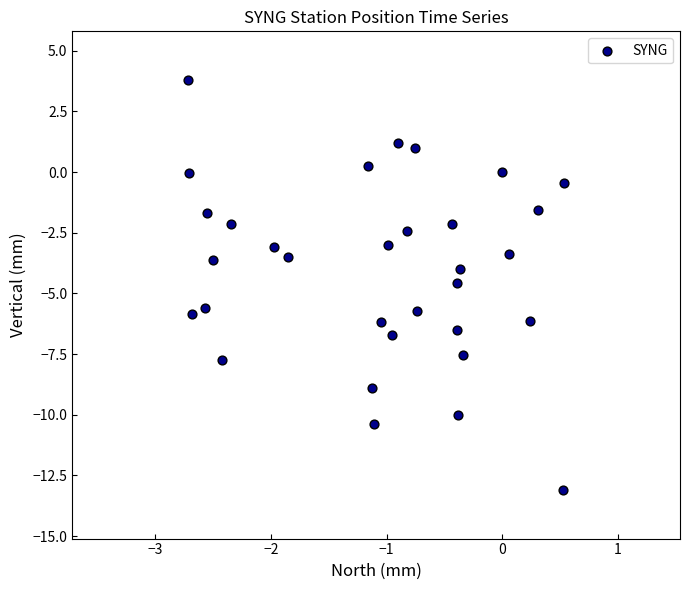

What is the range of Y values (max minus min)?

16.9